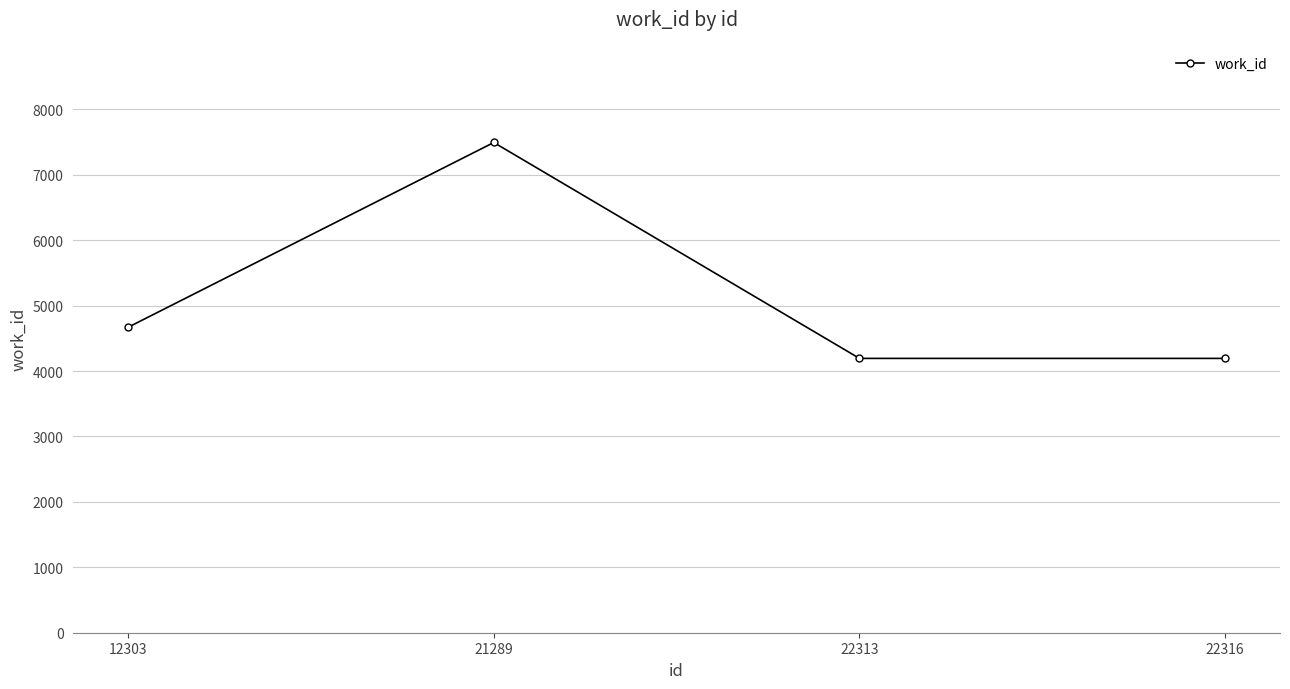

How many categories are shown in the chart?

4